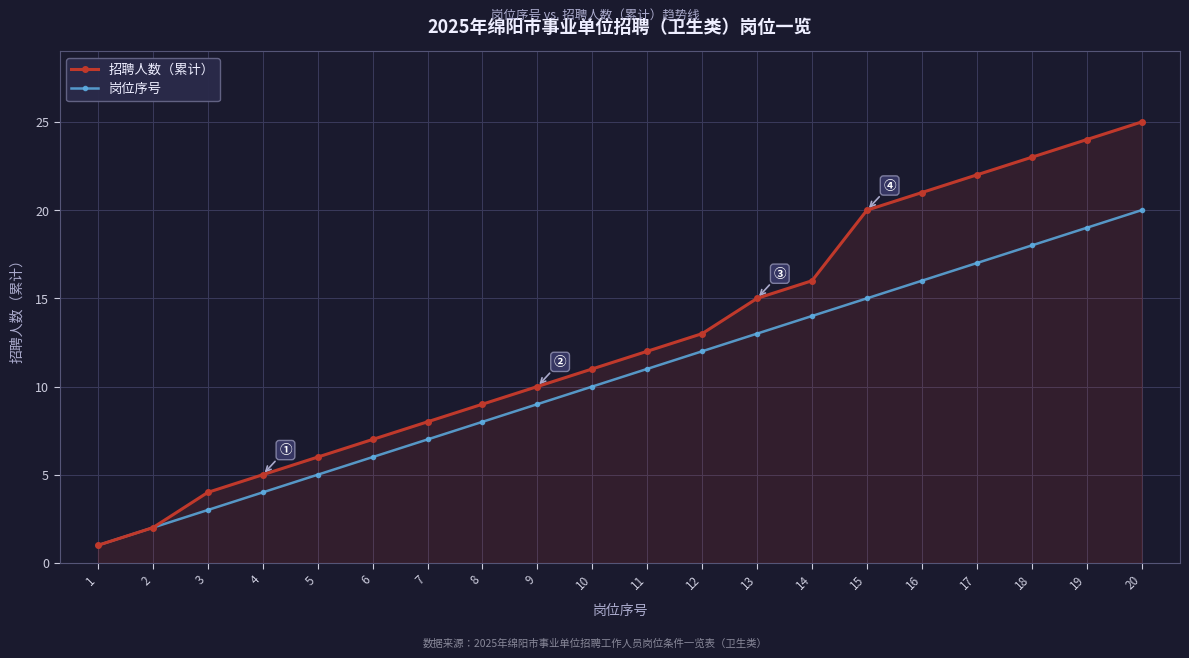

True or false: 招聘人数（累计） has a value of 8 at 13.

False